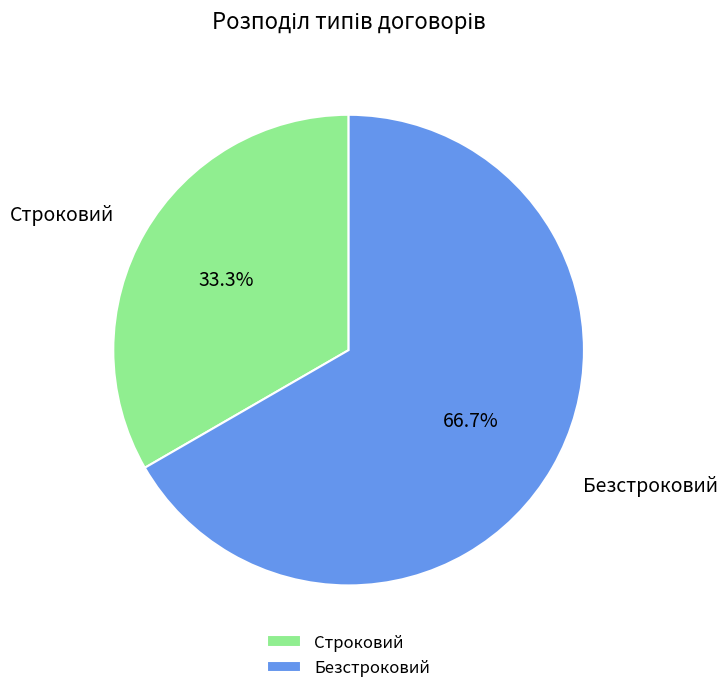

To the nearest percent, what is the combined percentage of Безстроковий and Строковий?

100%